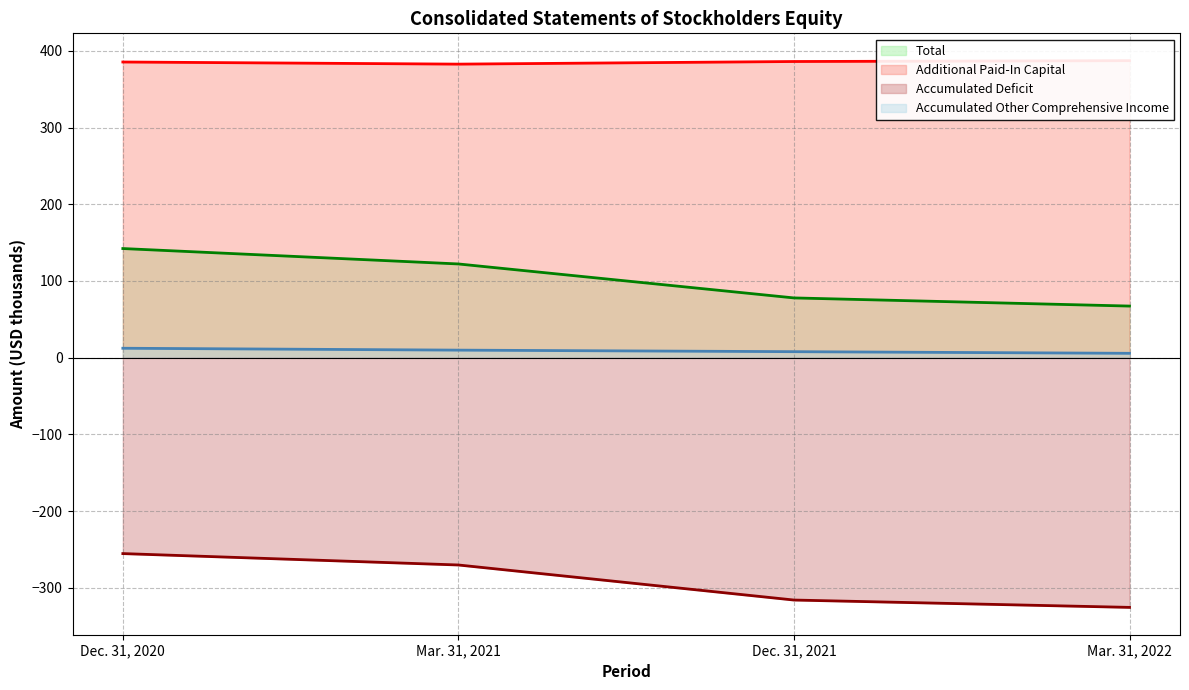

Reading left to right, extract all data points from this chart.

Total: Dec. 31, 2020=142.2	Mar. 31, 2021=122.1	Dec. 31, 2021=77.9	Mar. 31, 2022=67.2
Additional Paid-In Capital: Dec. 31, 2020=385.4	Mar. 31, 2021=382.6	Dec. 31, 2021=386.0	Mar. 31, 2022=387.1
Accumulated Deficit: Dec. 31, 2020=-255.4	Mar. 31, 2021=-270.3	Dec. 31, 2021=-316.0	Mar. 31, 2022=-325.5
Accumulated Other Comprehensive Income: Dec. 31, 2020=12.3	Mar. 31, 2021=9.8	Dec. 31, 2021=7.8	Mar. 31, 2022=5.6